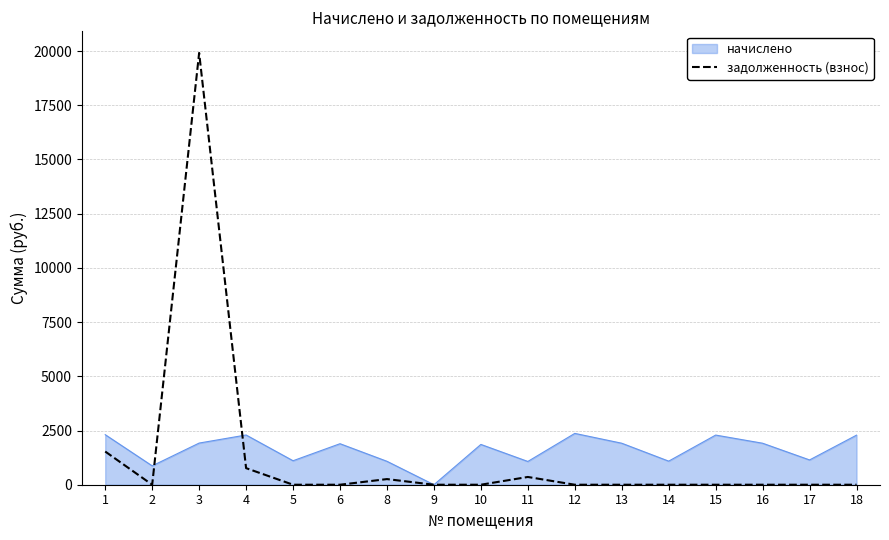

How many series are shown in this chart?

2